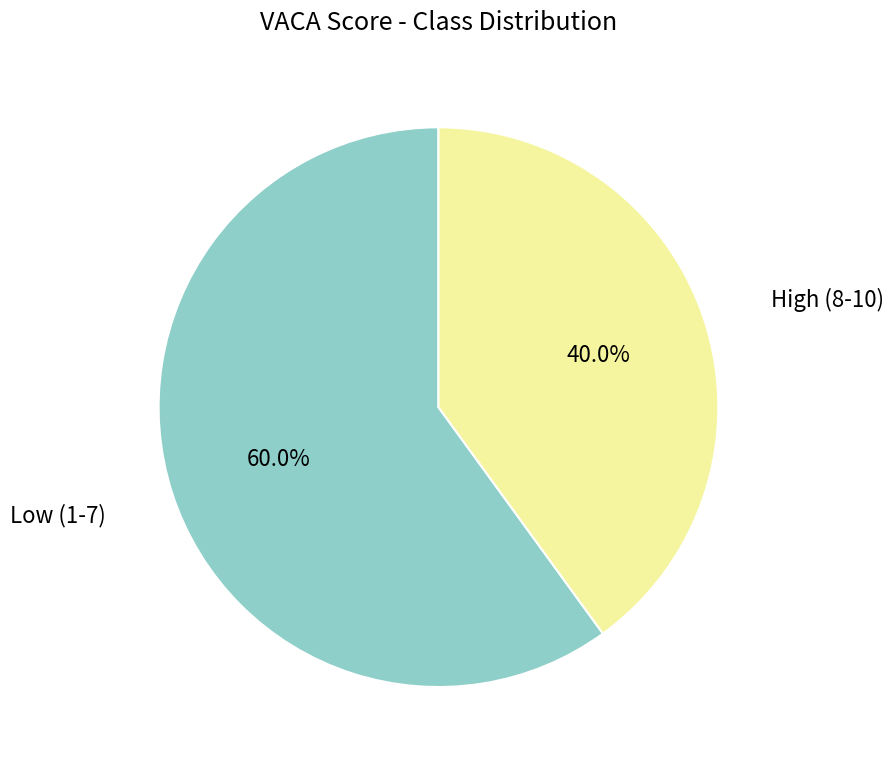

Do Low (1-7) and High (8-10) together represent more than half of the pie?

Yes